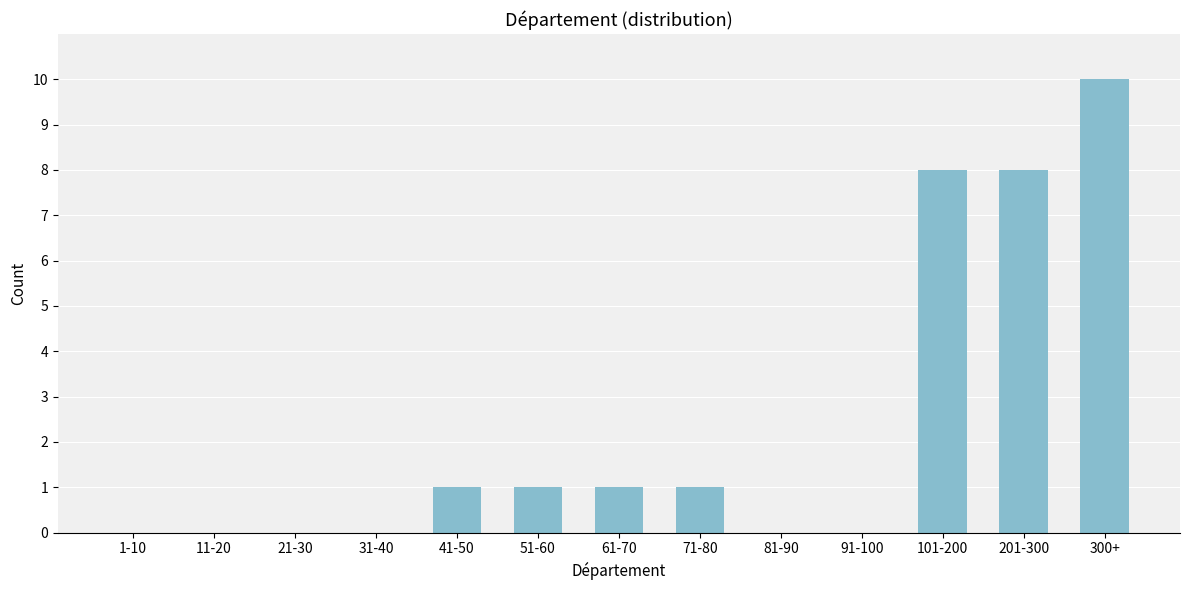

Reading left to right, list all the values displayed in this chart.

1-10=0	11-20=0	21-30=0	31-40=0	41-50=1	51-60=1	61-70=1	71-80=1	81-90=0	91-100=0	101-200=8	201-300=8	300+=10